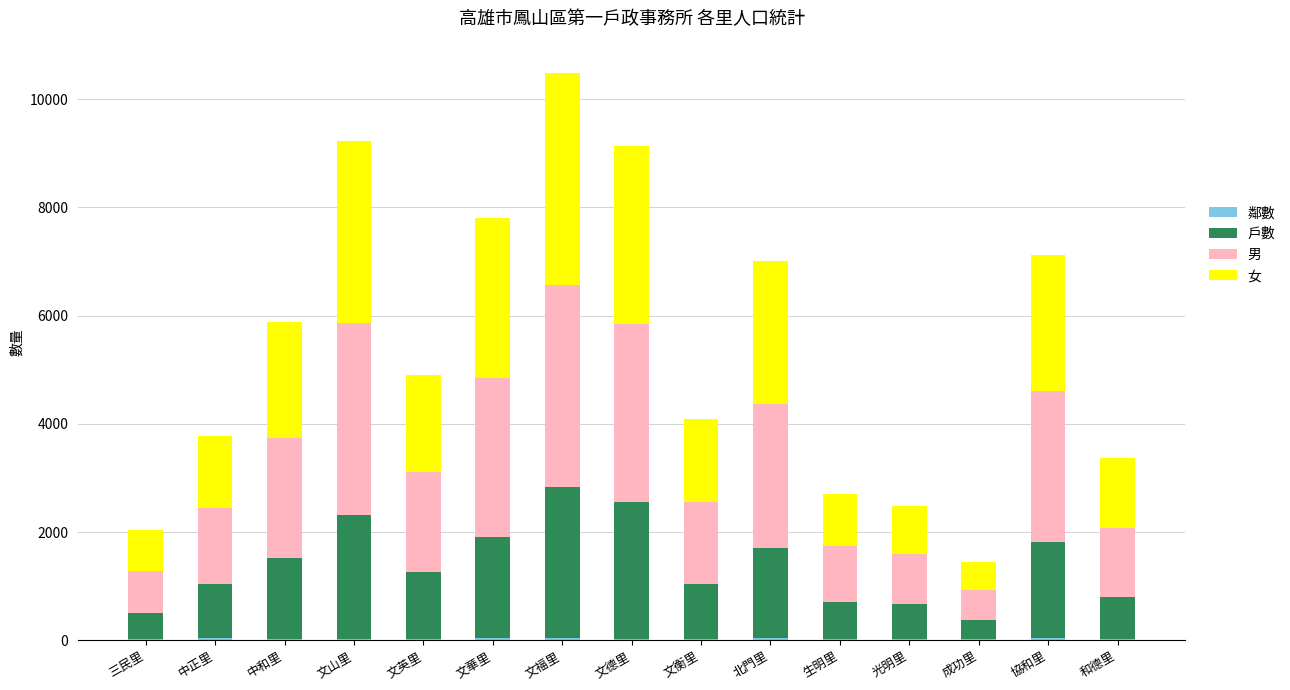

At which category is the sum across all series the highest?

文福里